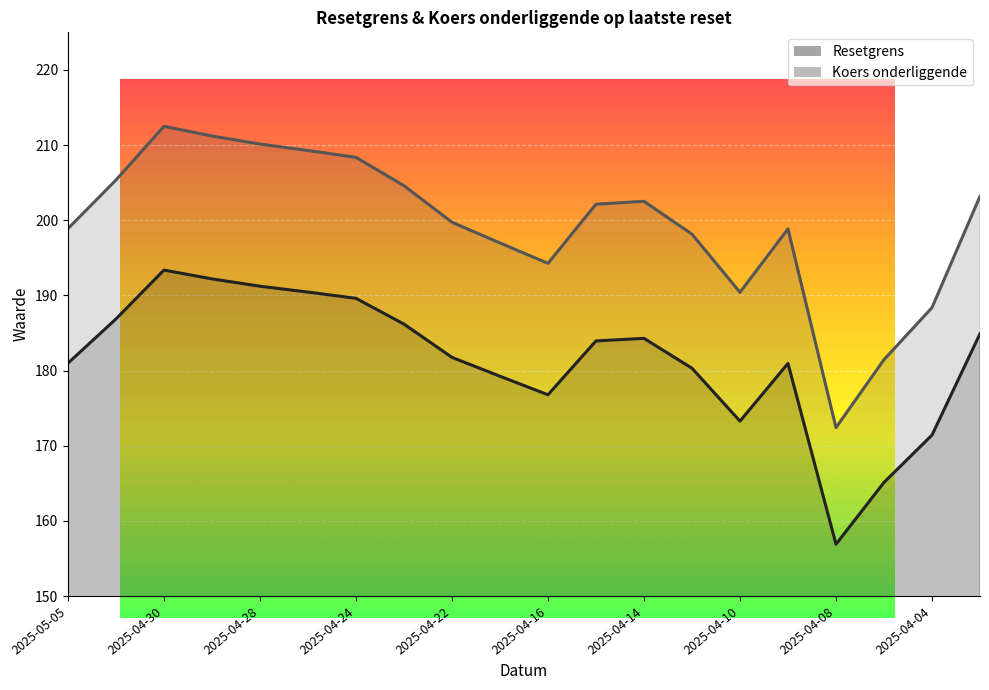

Where is the first local minimum?

2025-04-16